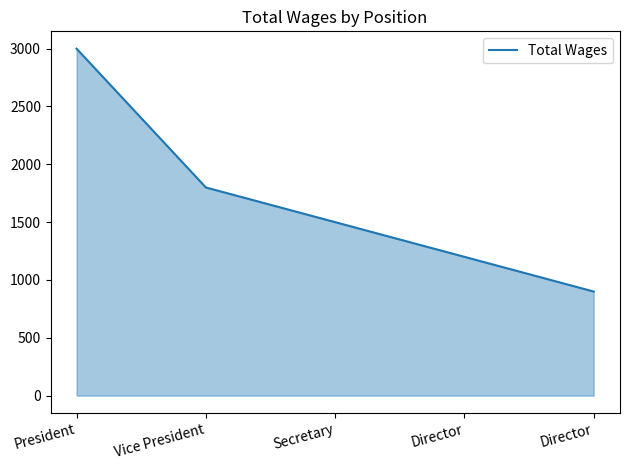

At which label does the data first exceed 1500?

President